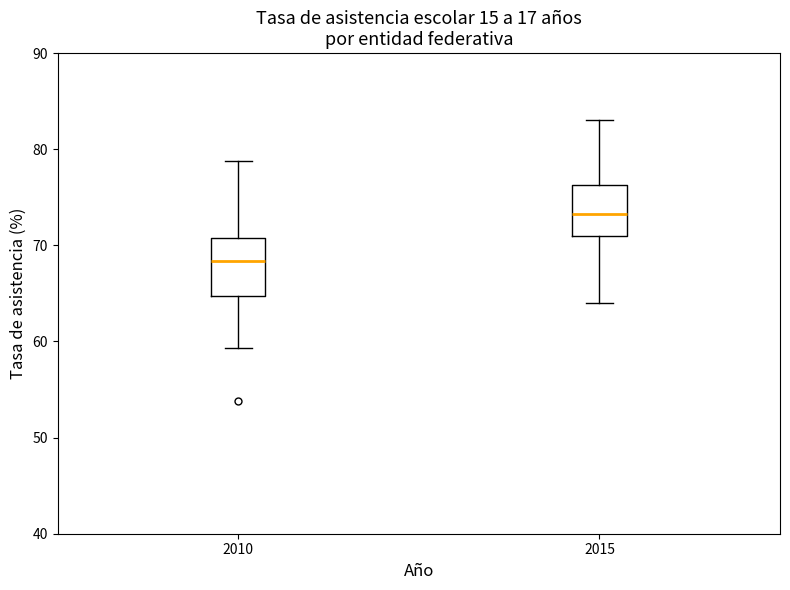

Where is the upper edge of the box at x = 2015 on the y-axis? The values are not printed on the chart, so give them approximately, as read against the axis.

76